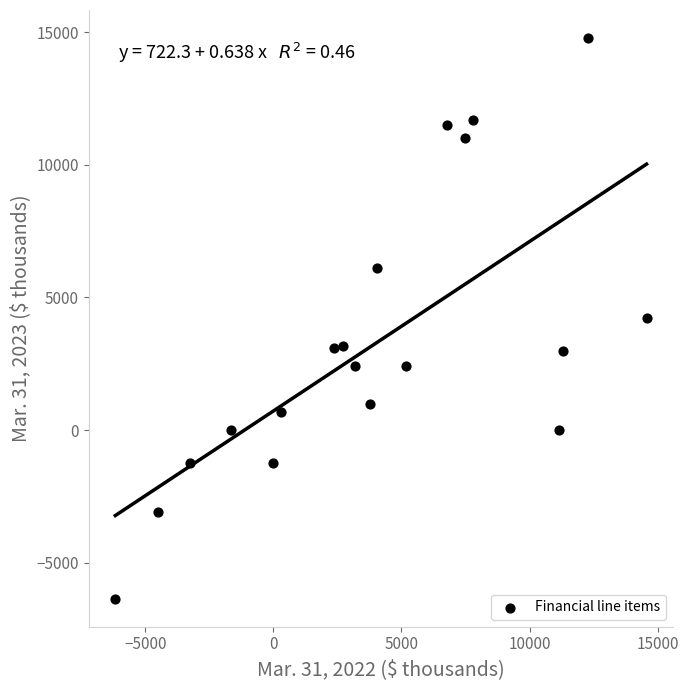

What is the range of X values (max minus min)?

20734